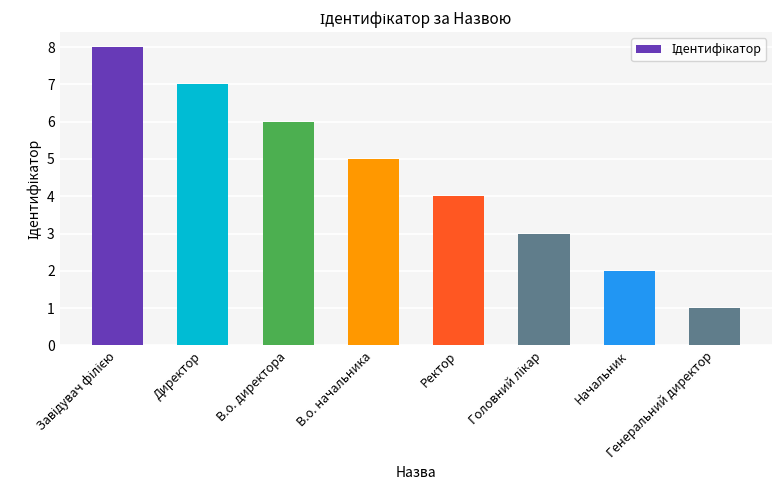

What position from the right is Генеральний директор?

1